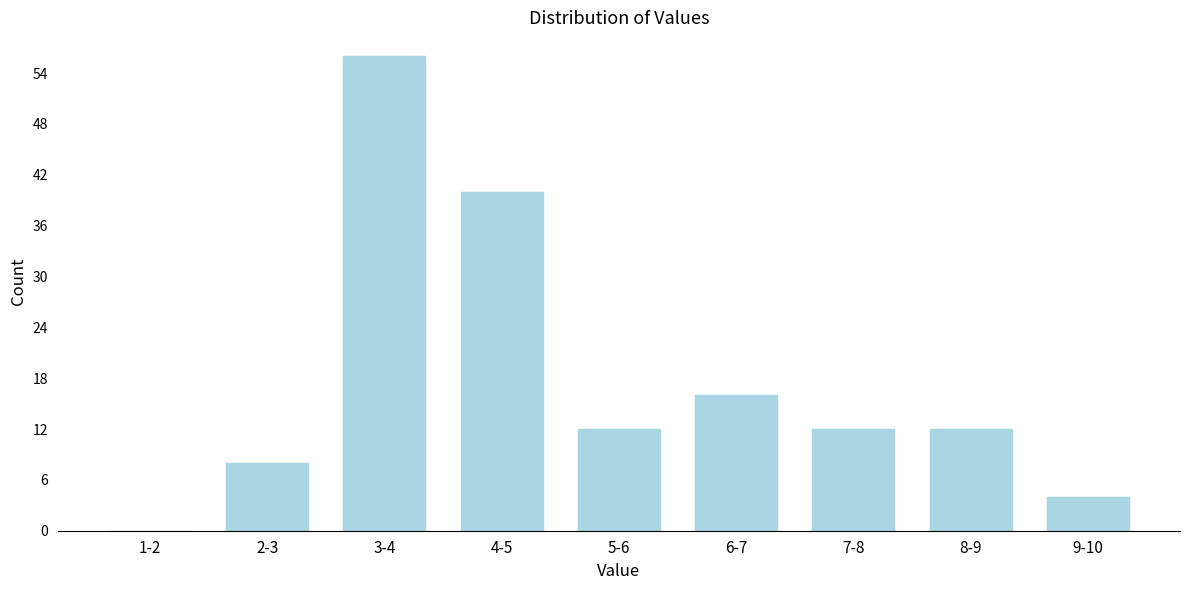

Reading left to right, list all the values displayed in this chart.

1-2=0	2-3=8	3-4=56	4-5=40	5-6=12	6-7=16	7-8=12	8-9=12	9-10=4